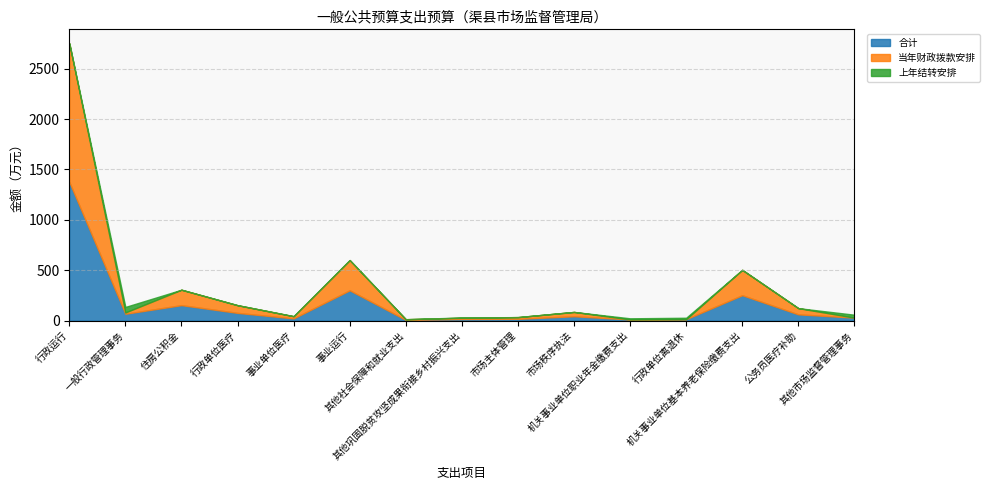

True or false: 合计 and 当年财政拨款安排 cross at least once.

False